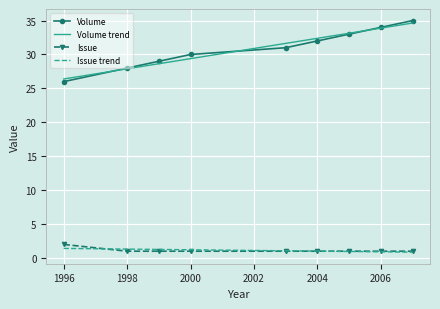

True or false: Volume has more than 1 points higher than both neighbors.

False